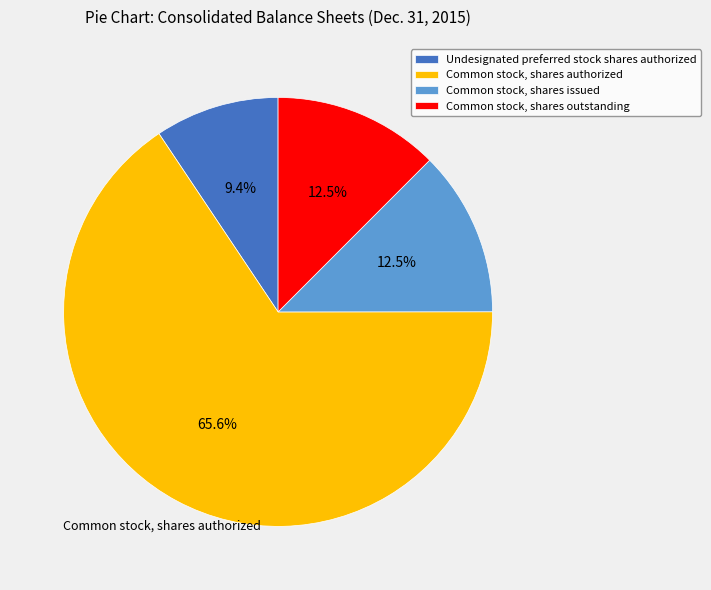

Do Common stock, shares outstanding and Common stock, shares authorized together represent more than half of the pie?

Yes